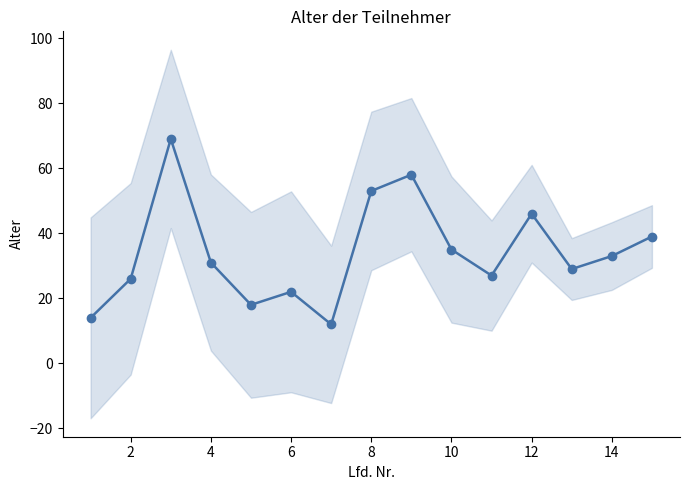

Reading right to left, what are all the values shown in this chart?

39	33	29	46	27	35	58	53	12	22	18	31	69	26	14